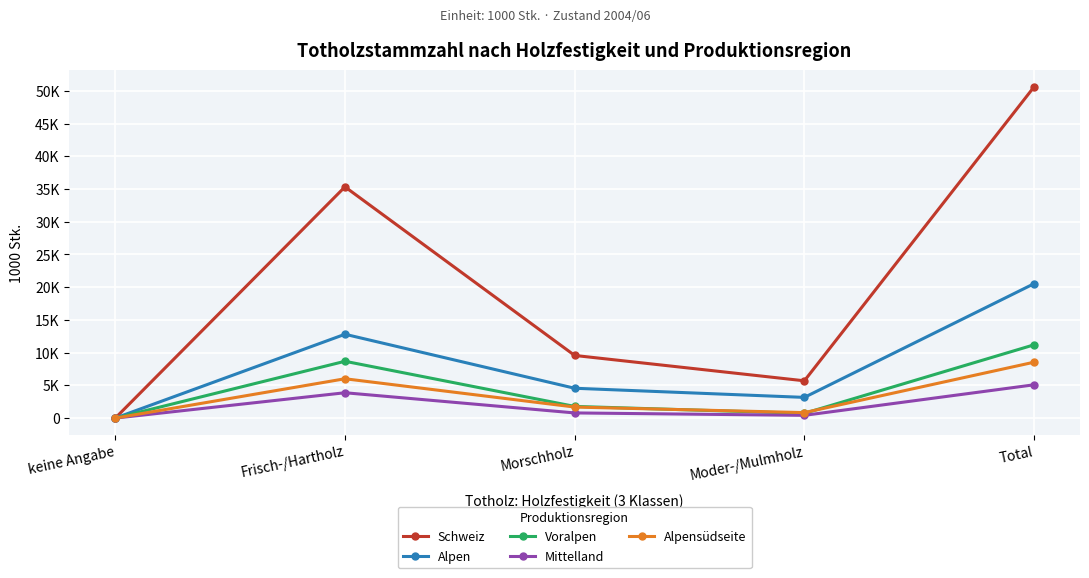

Is this an area chart (filled region under the line)?

No